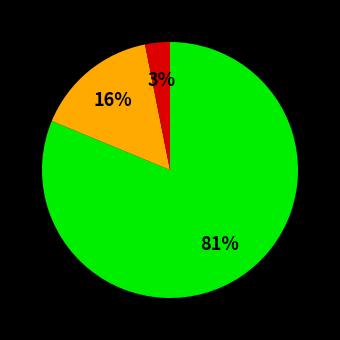

How many slices are in this pie chart?

3